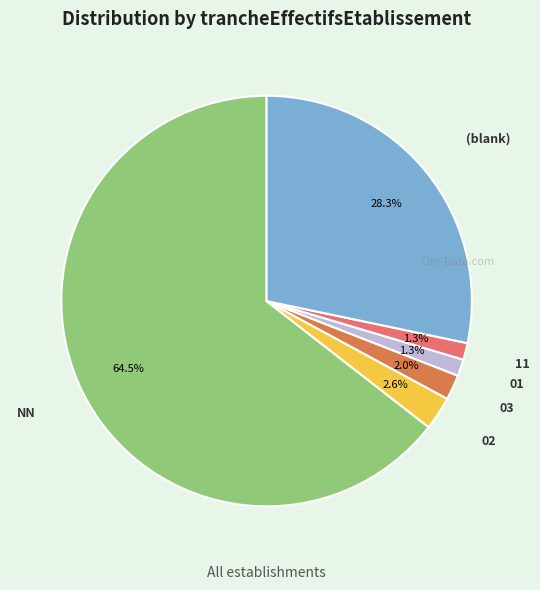

Which category has the biggest portion of the pie?

NN